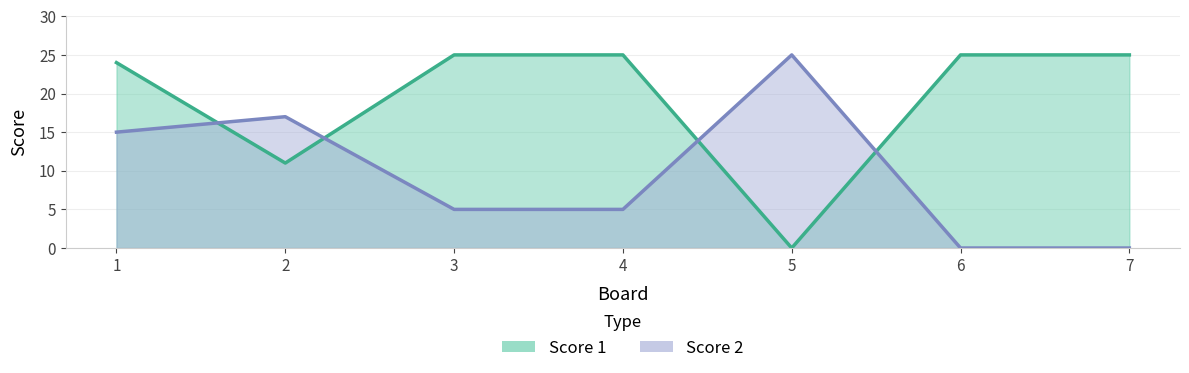

How many data points in Score 2 are less than 5?

2